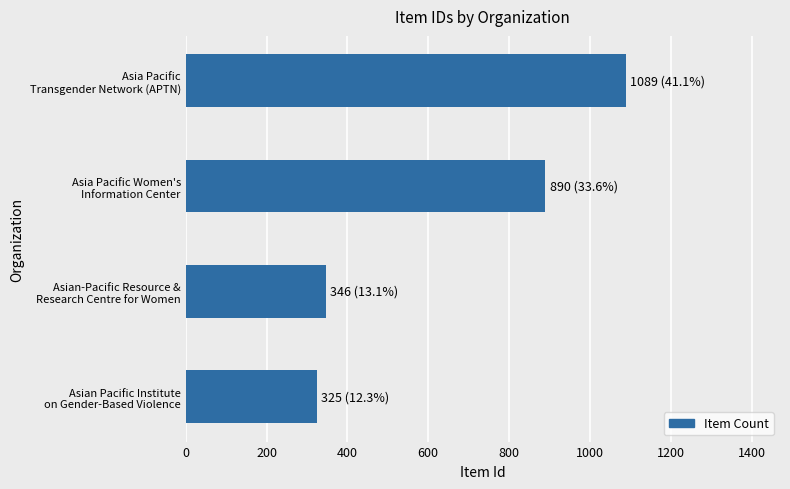

Are the bars horizontal?

Yes